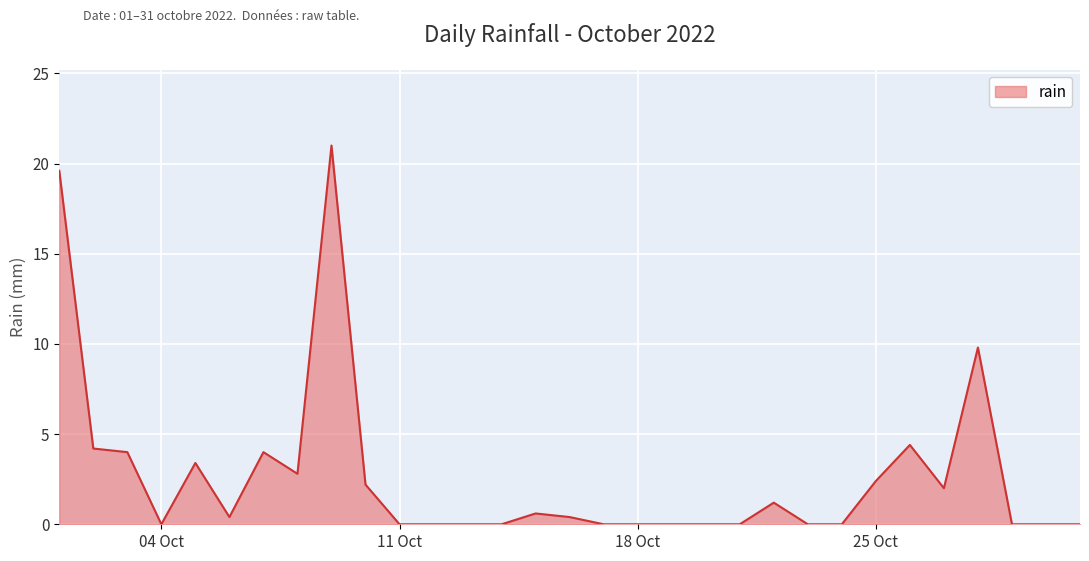

What is the greatest value displayed?

21.0